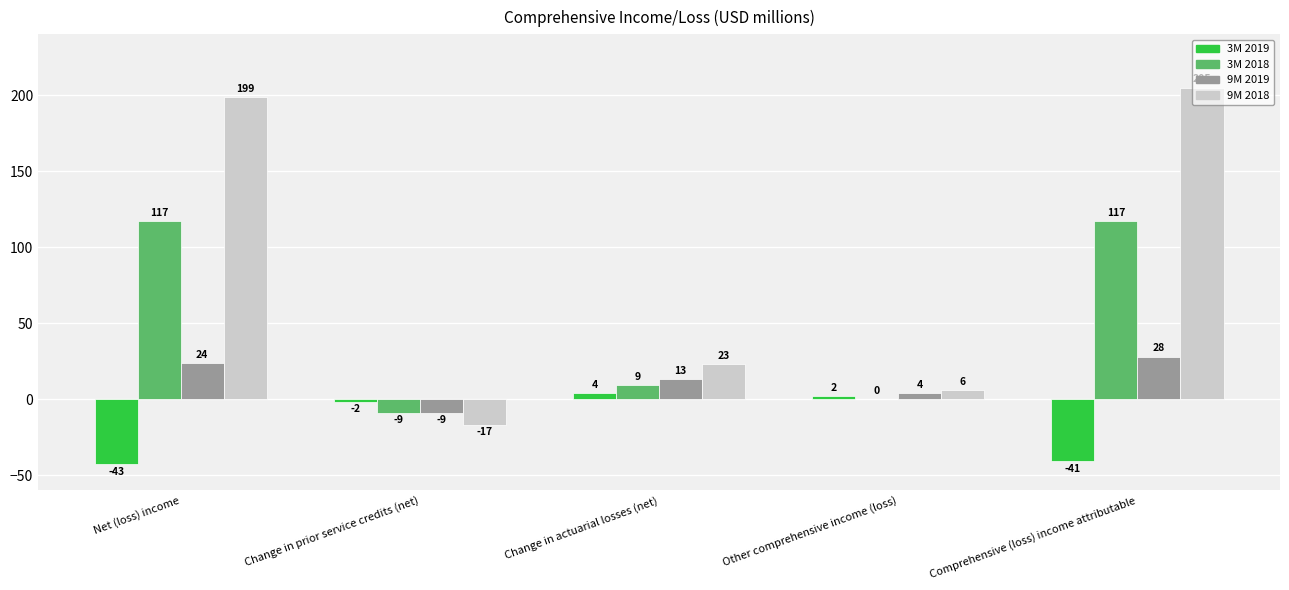

Where does the 9M 2019 series first go above 13?

Net (loss) income